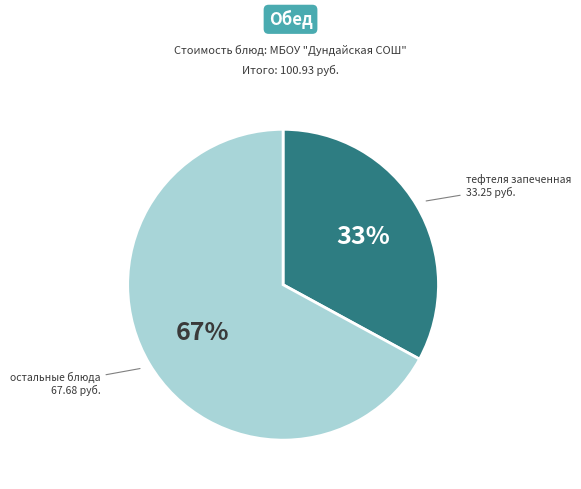

Combined, do остальные блюда and тефтеля запеченная account for over 50%?

Yes